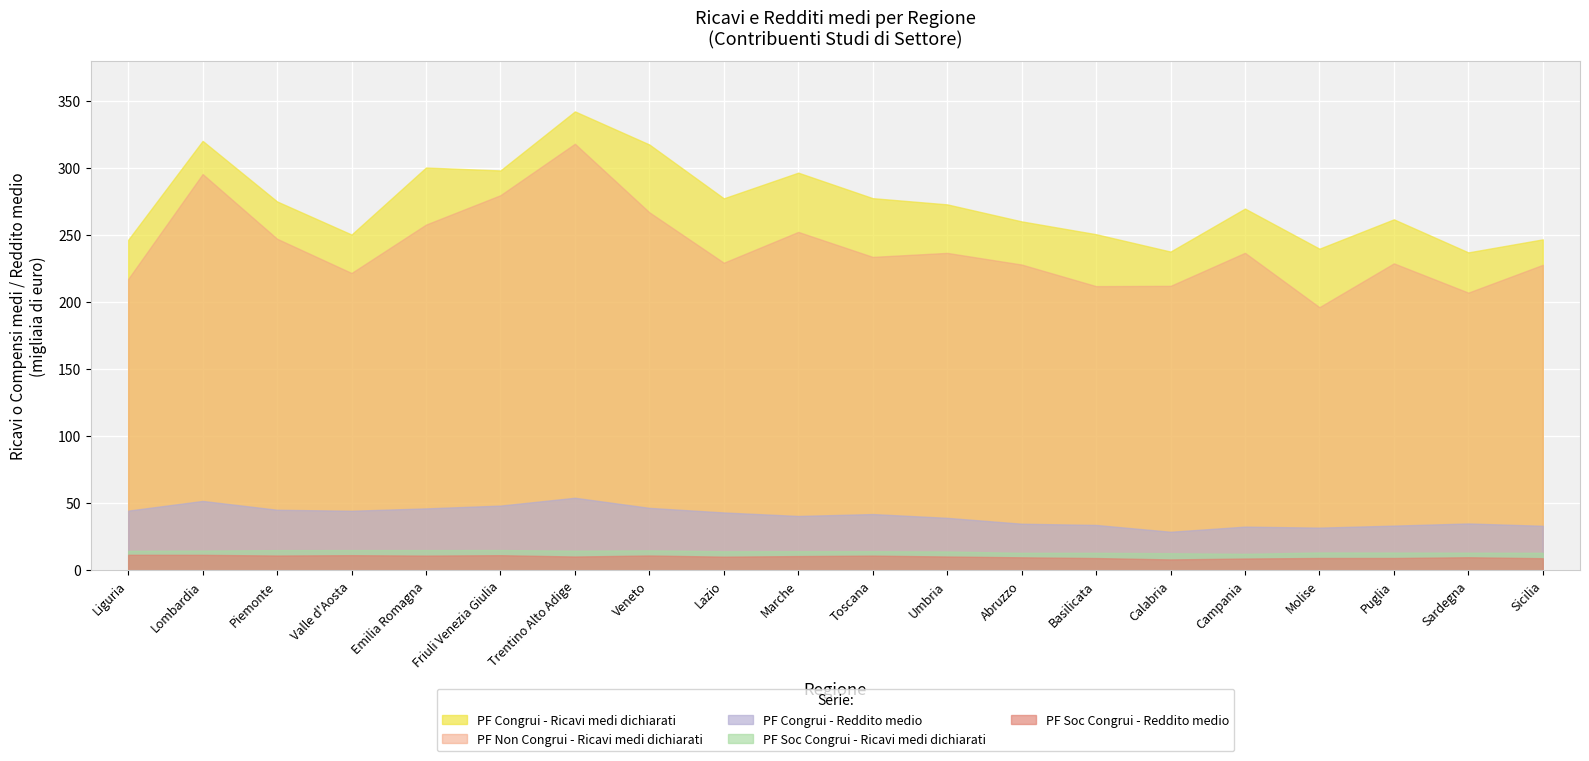

What is the average value of the PF Soc Congrui - Reddito medio series?

10.1